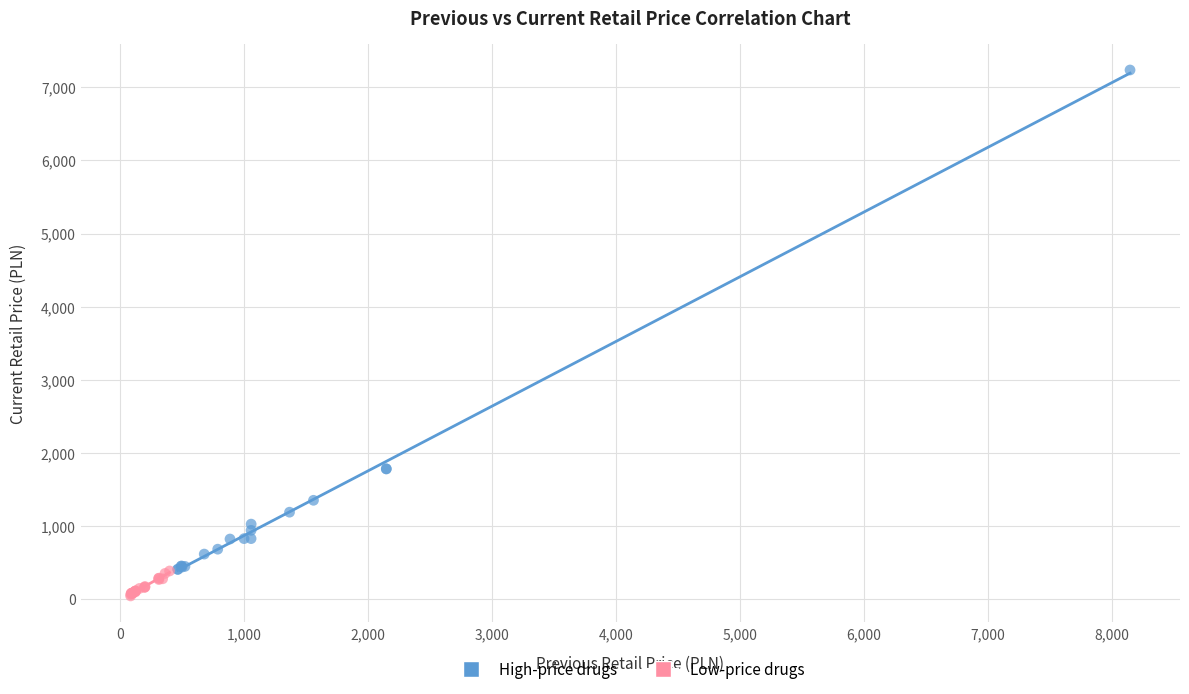

What are all the series names shown in the legend?

High-price drugs, Low-price drugs